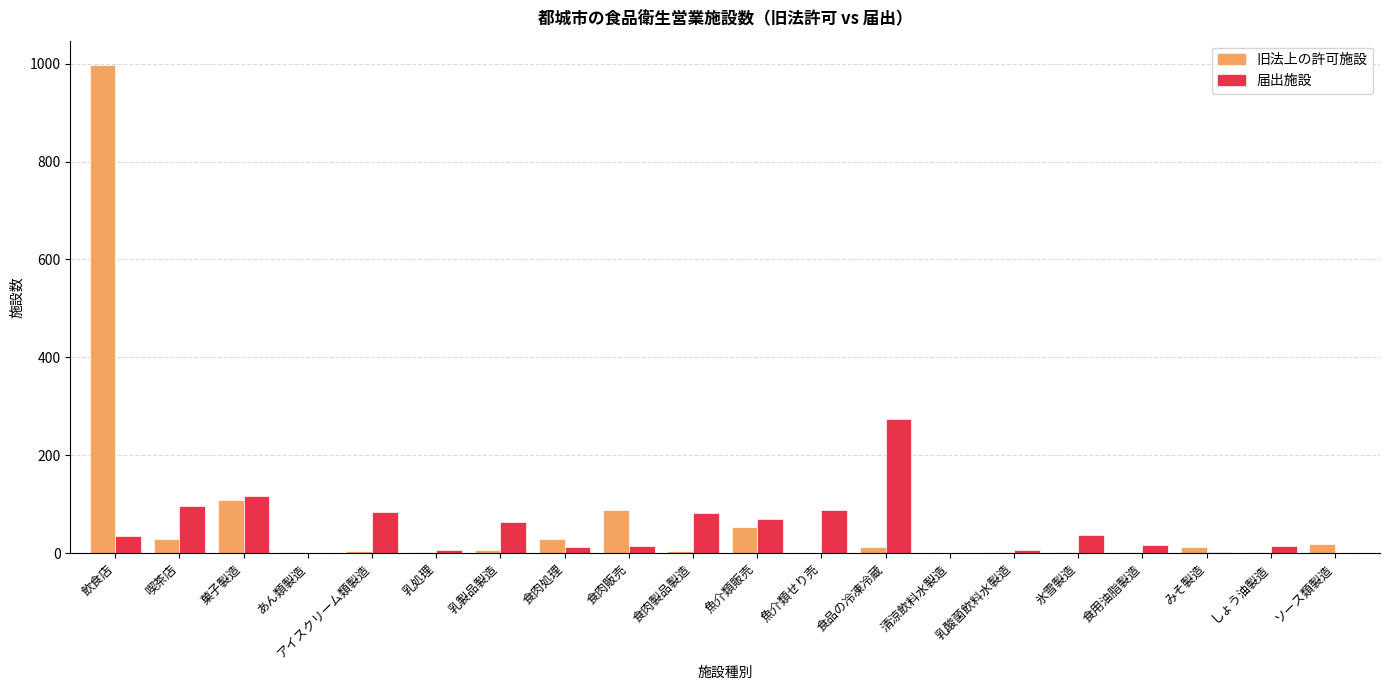

At which category does the chart reach its peak across all series?

飲食店